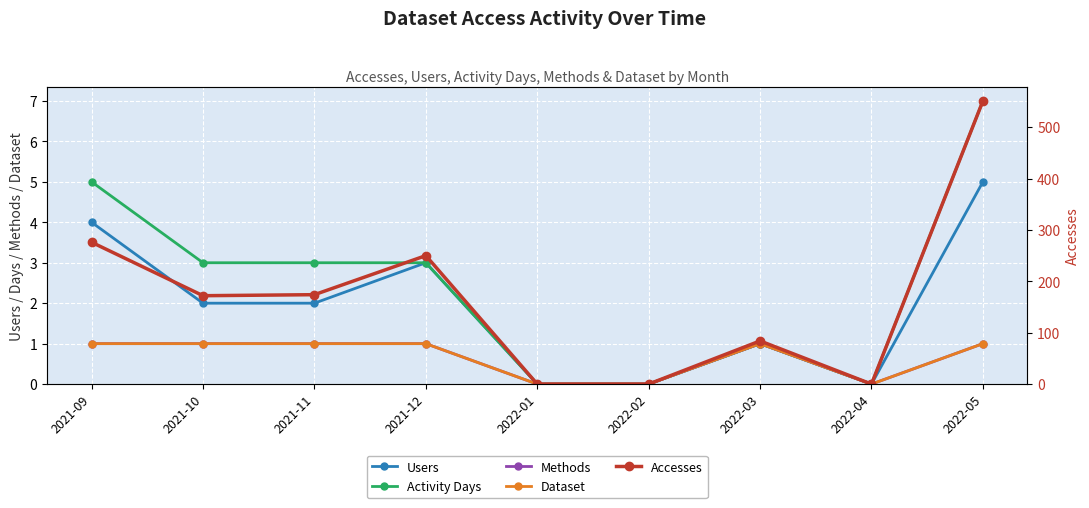

Reading left to right, what are all the values shown in this chart?

Users: 4	2	2	3	0	0	1	0	5
Activity Days: 5	3	3	3	0	0	1	0	7
Methods: 1	1	1	1	0	0	1	0	1
Dataset: 1	1	1	1	0	0	1	0	1
Accesses: 276	172	174	250	0	0	84	0	551